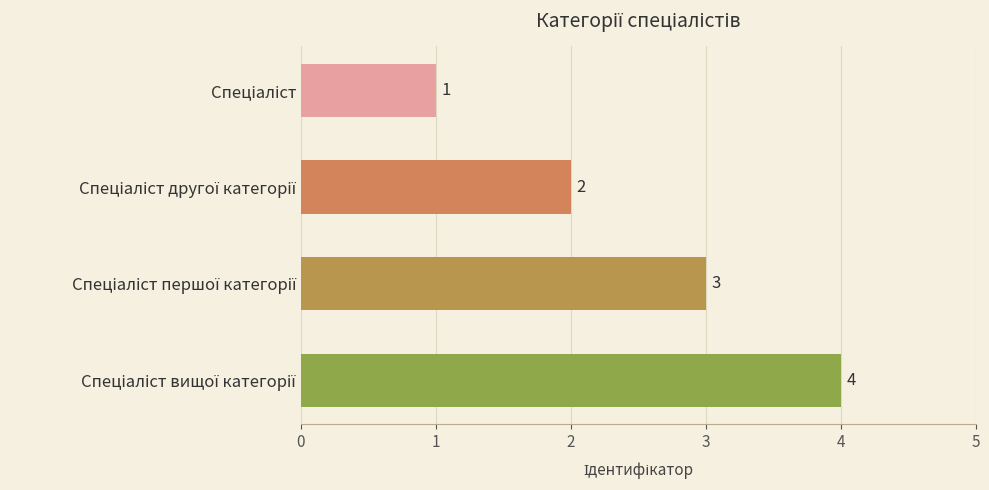

What is the difference between the maximum and minimum values?

3